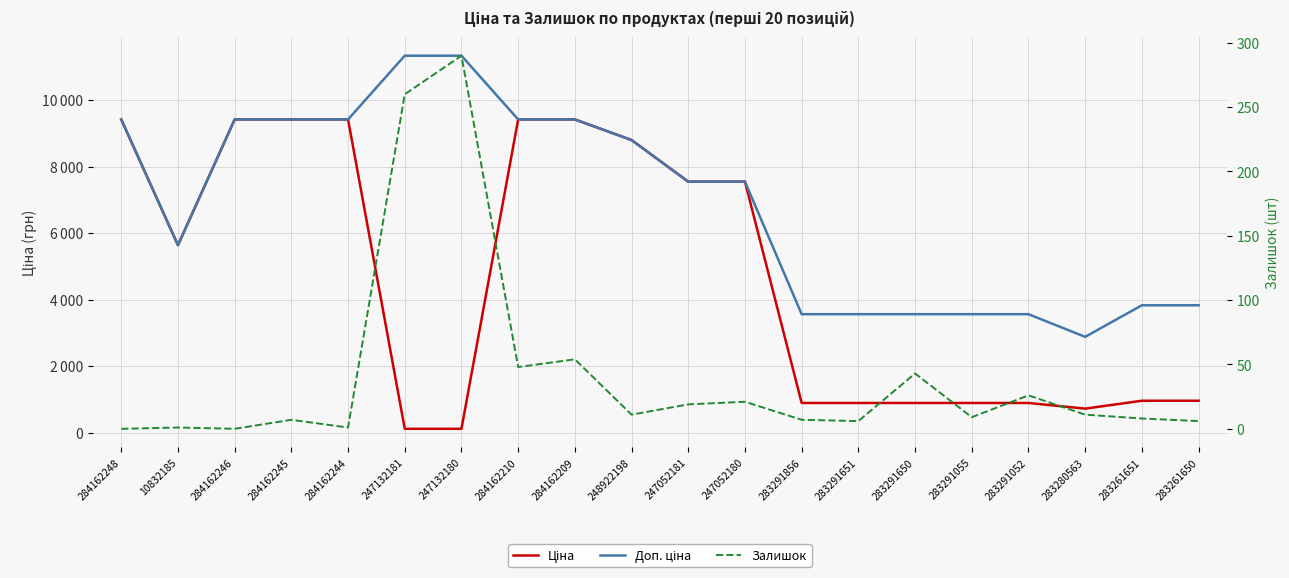

True or false: Доп. ціна and Залишок cross at least once.

False